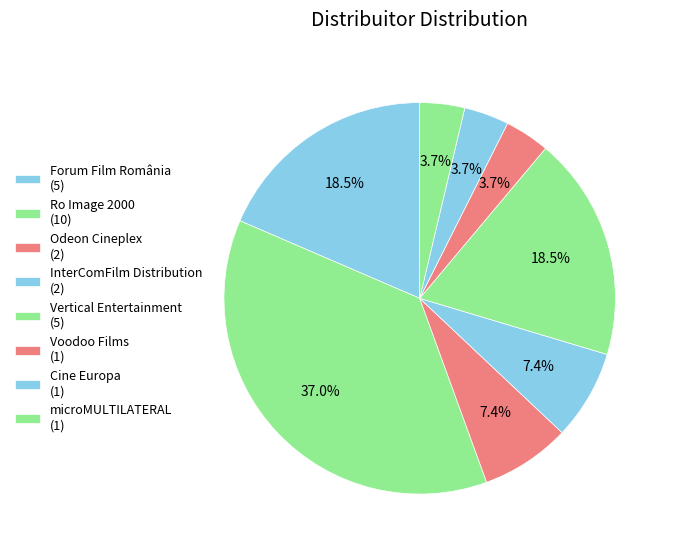

Is it true that Forum Film România is 30% of the pie?

False